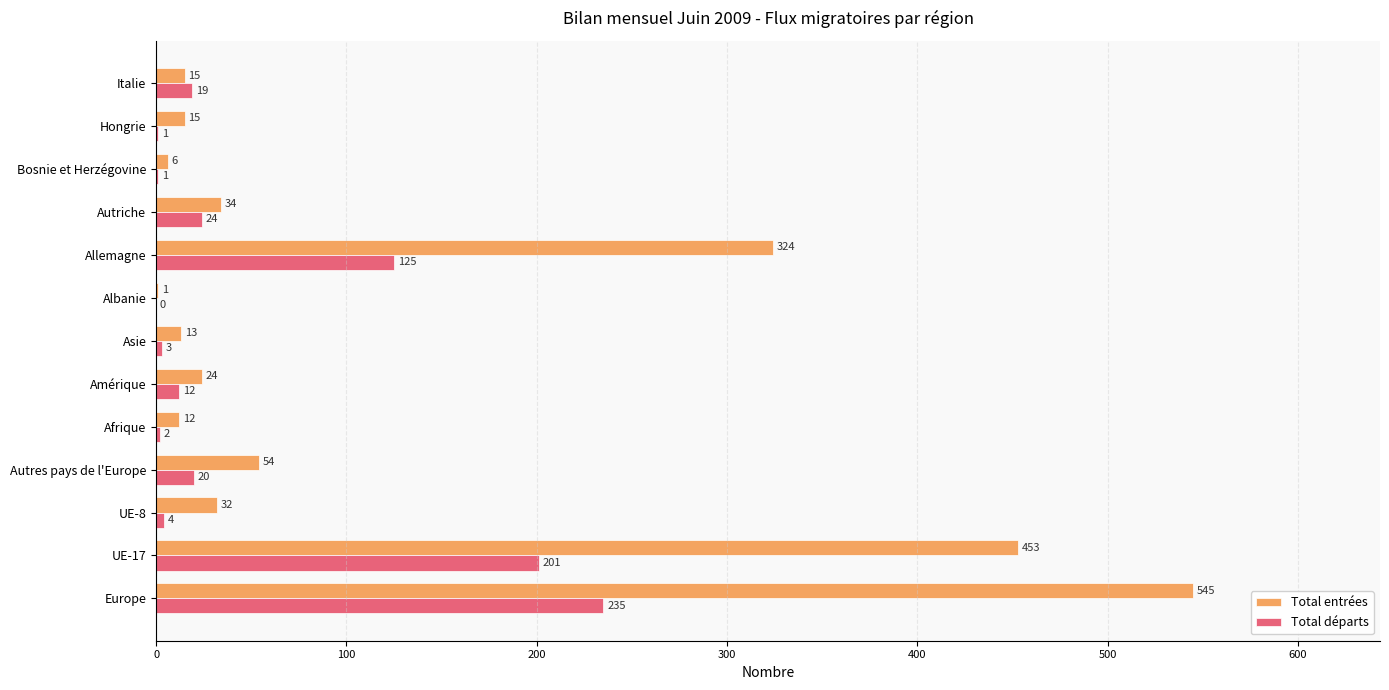

Which series has the largest total across all categories?

Total entrées